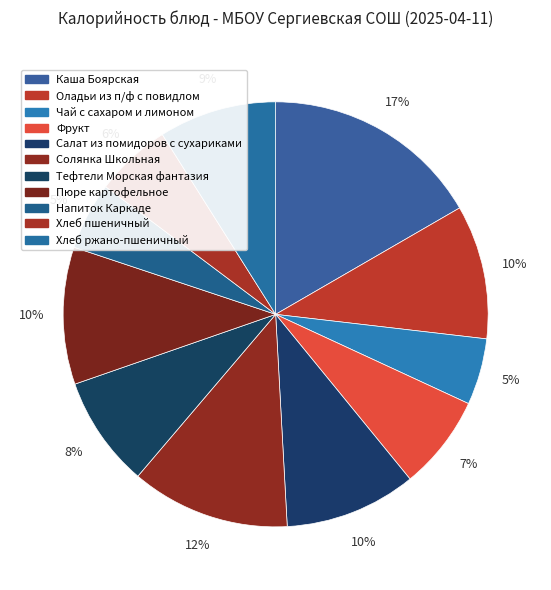

Which slice is the smallest?

Чай с сахаром и лимоном